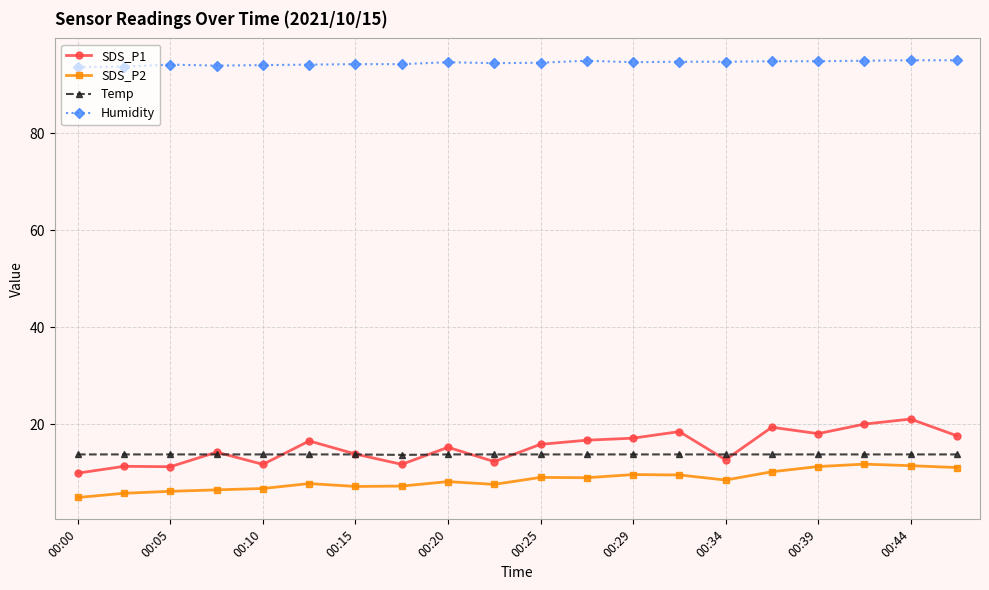

What is the maximum value shown in the chart?

95.0